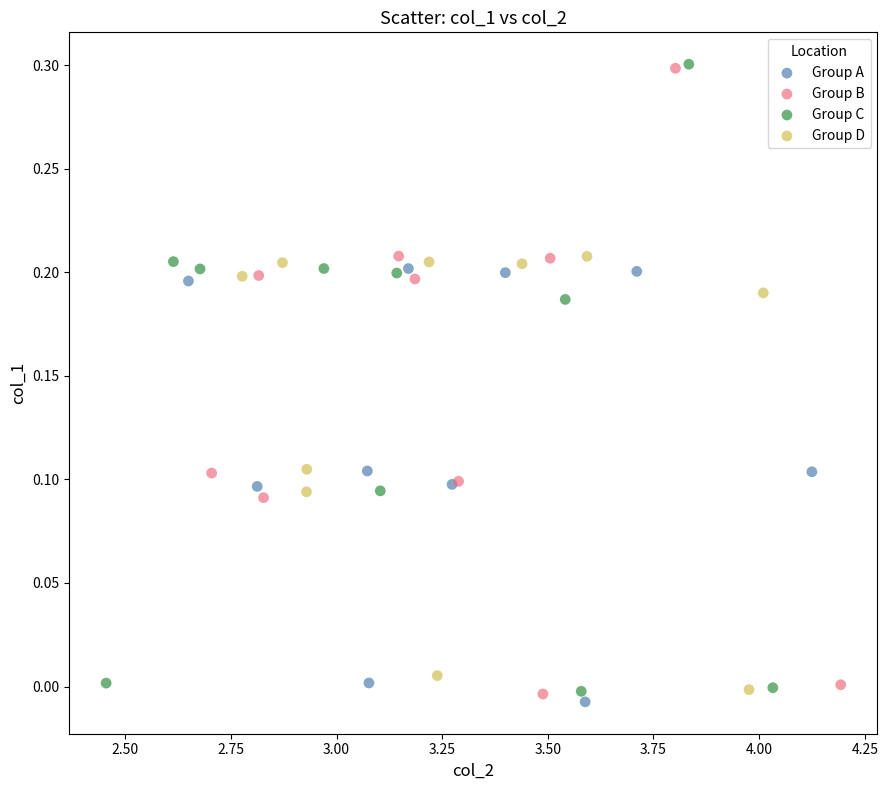

Which series has the widest spread of Y values?

Group C